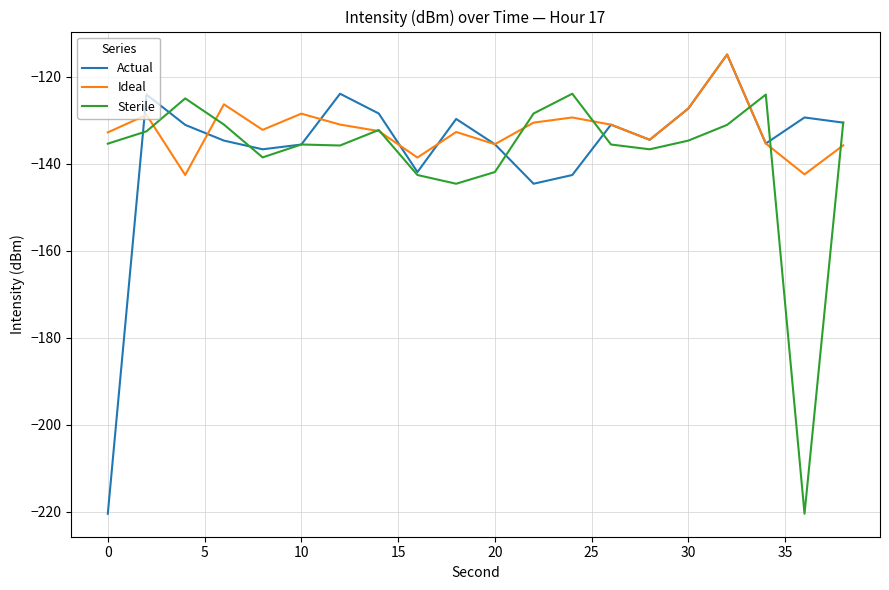

What is the smallest value displayed?

-220.5